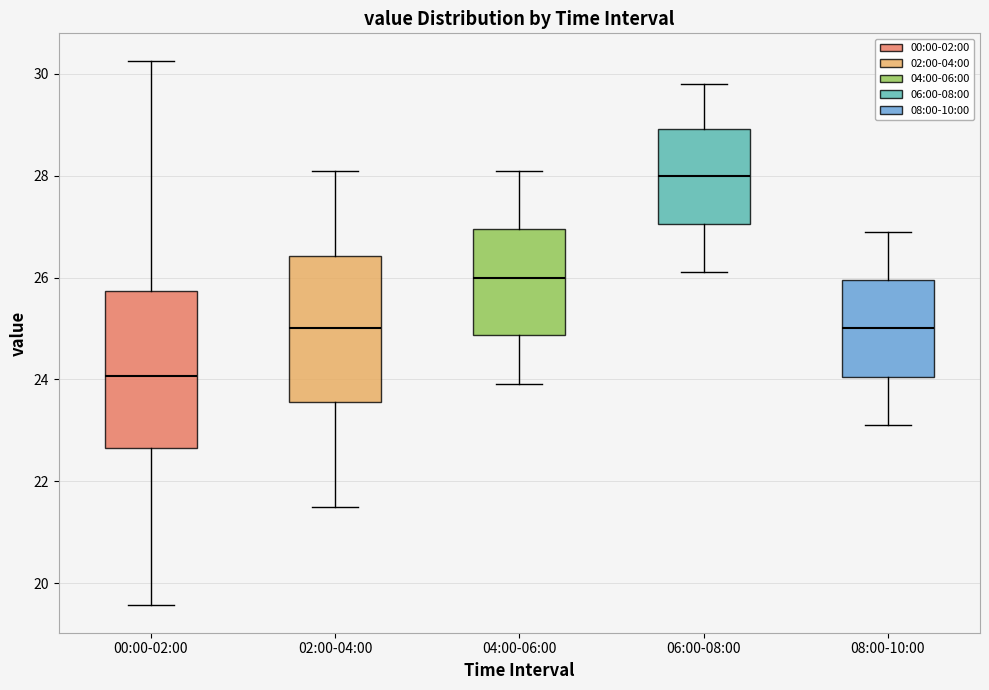

Reading left to right, read every box against the y-axis: the position of its median line, the range the box covers, and the ends of its whiskers. The values are not printed on the chart, so give them approximately, as read against the axis.

00:00-02:00: median 24.0, box 22.6 to 25.8, whiskers 19.6 to 30.2
02:00-04:00: median 25.0, box 23.6 to 26.4, whiskers 21.6 to 28.2
04:00-06:00: median 26.0, box 24.8 to 27.0, whiskers 24.0 to 28.2
06:00-08:00: median 28.0, box 27.0 to 29.0, whiskers 26.2 to 29.8
08:00-10:00: median 25.0, box 24.0 to 26.0, whiskers 23.2 to 27.0